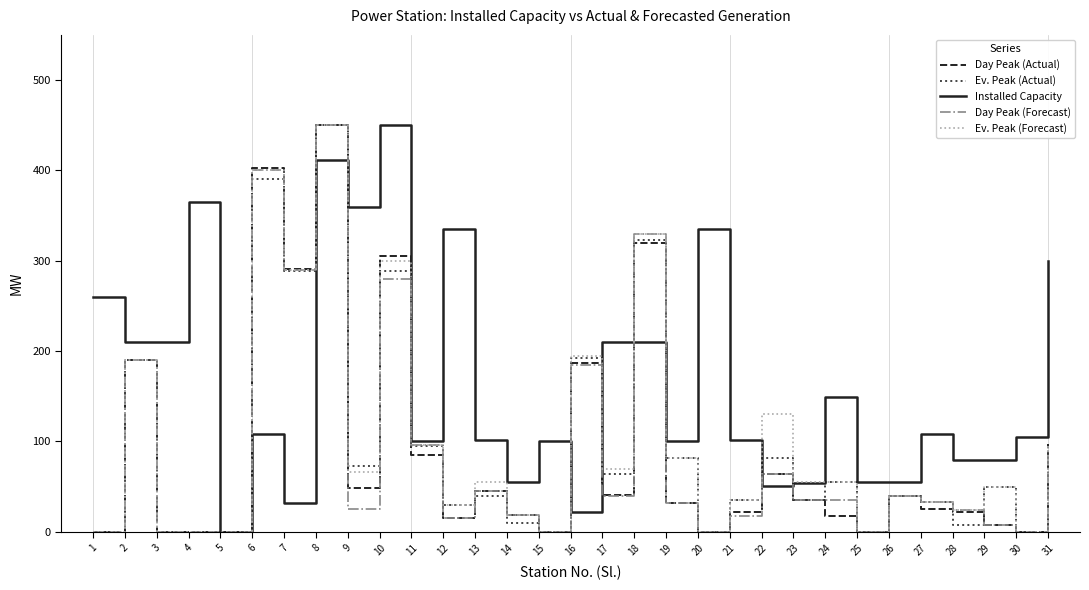

What is the greatest value displayed?

450